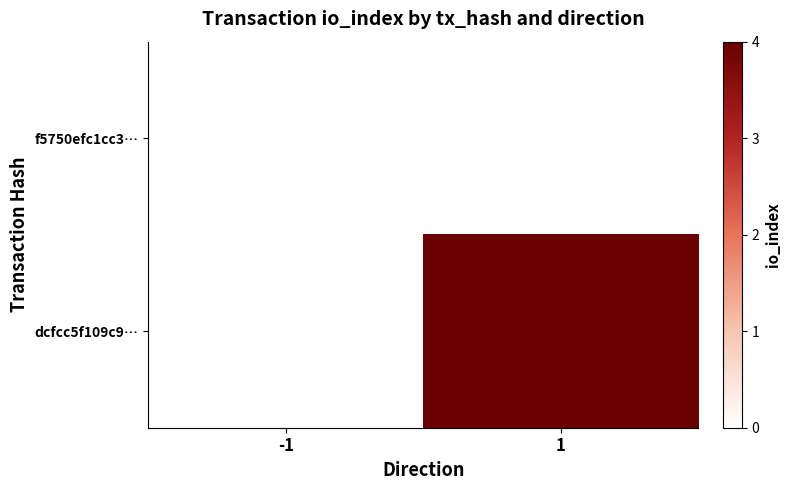

At which category is the sum across all series the highest?

1